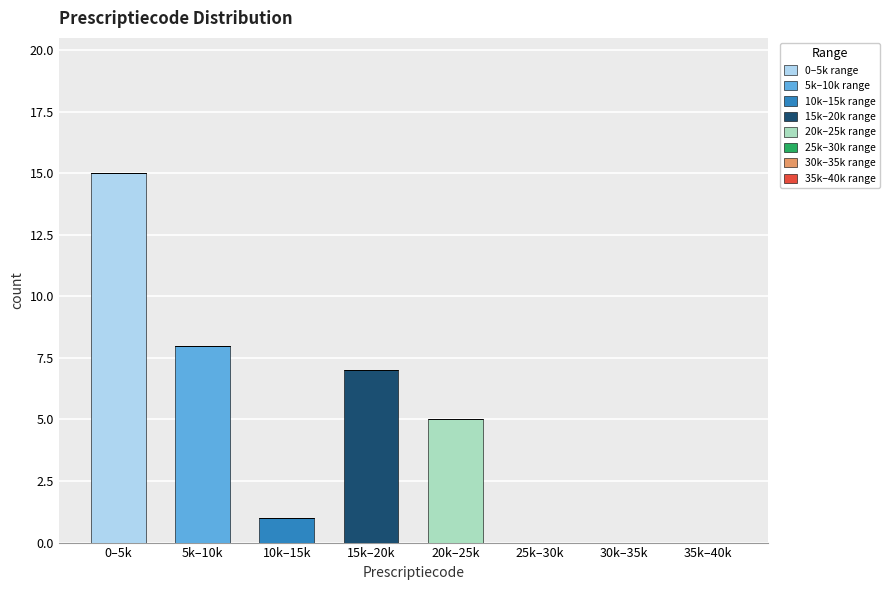

At which category is the sum across all series the highest?

0–5k